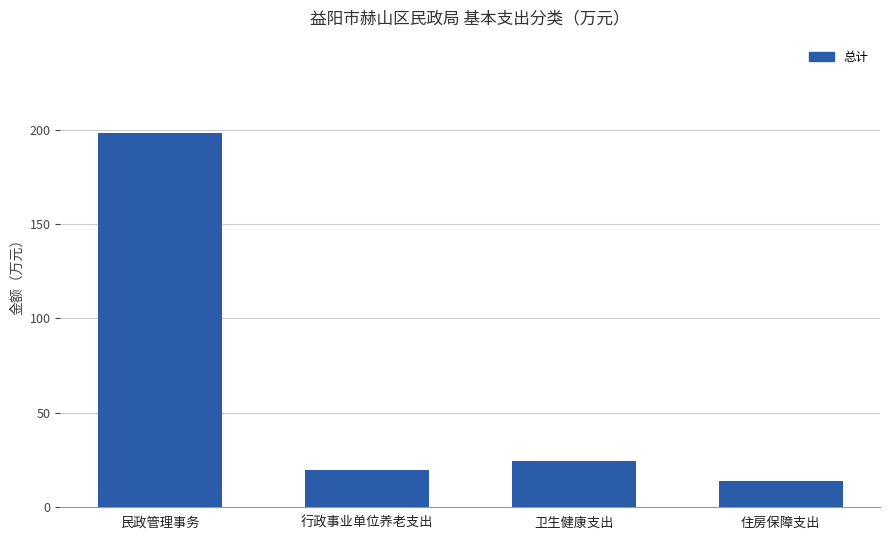

What is the minimum value shown in the chart?

14.0